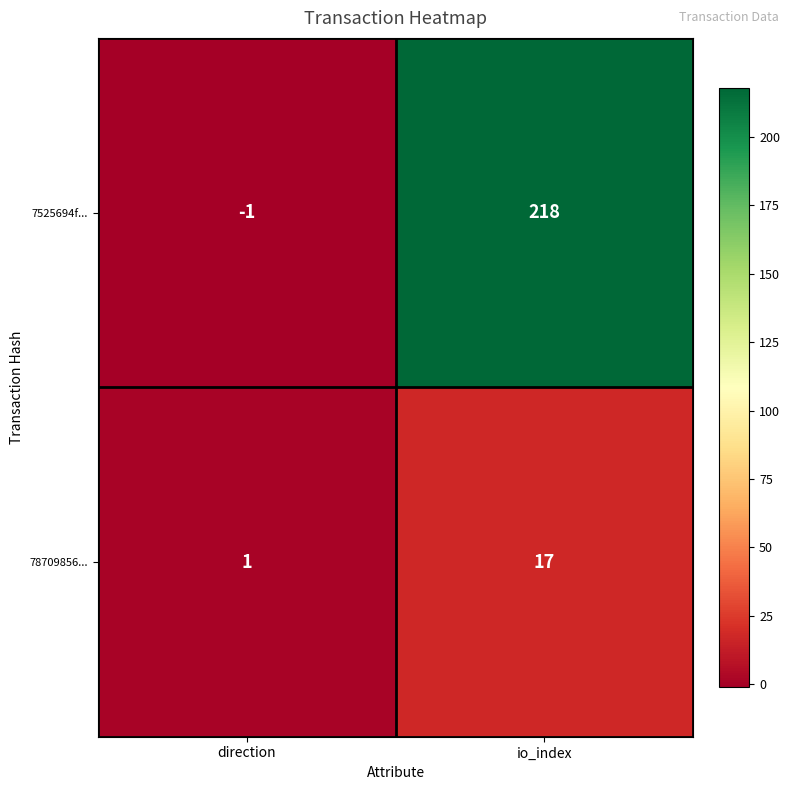

Where is 78709856... nearest to the value 9?

direction